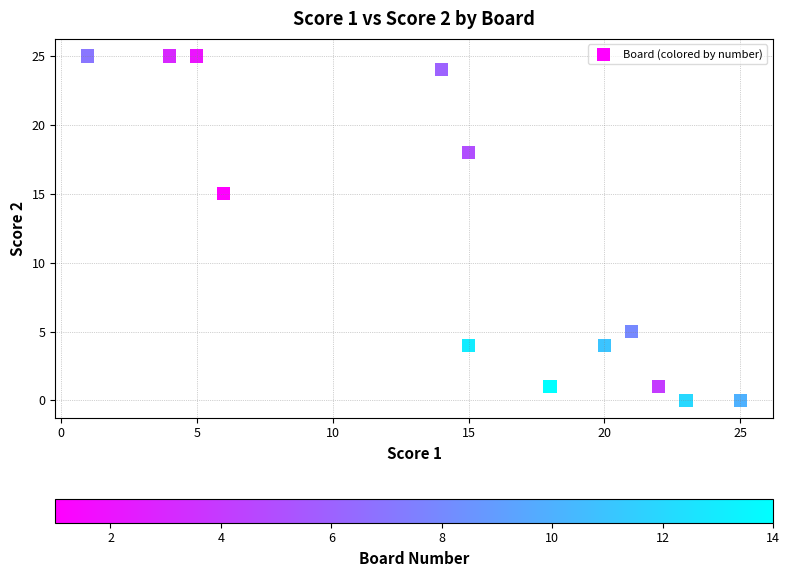

What Y value in the scatter plot is closest to 12?

15